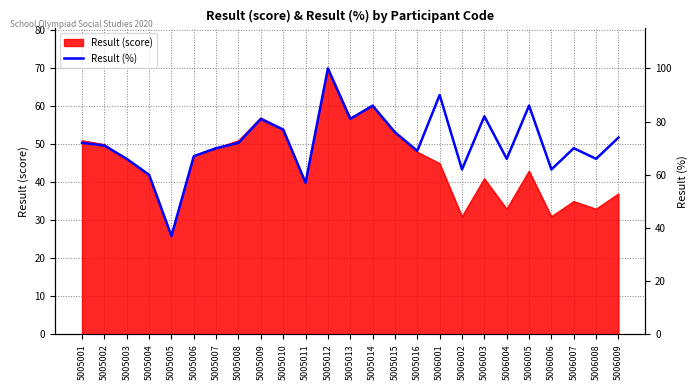

Where is the data nearest to the value 68?

5005006